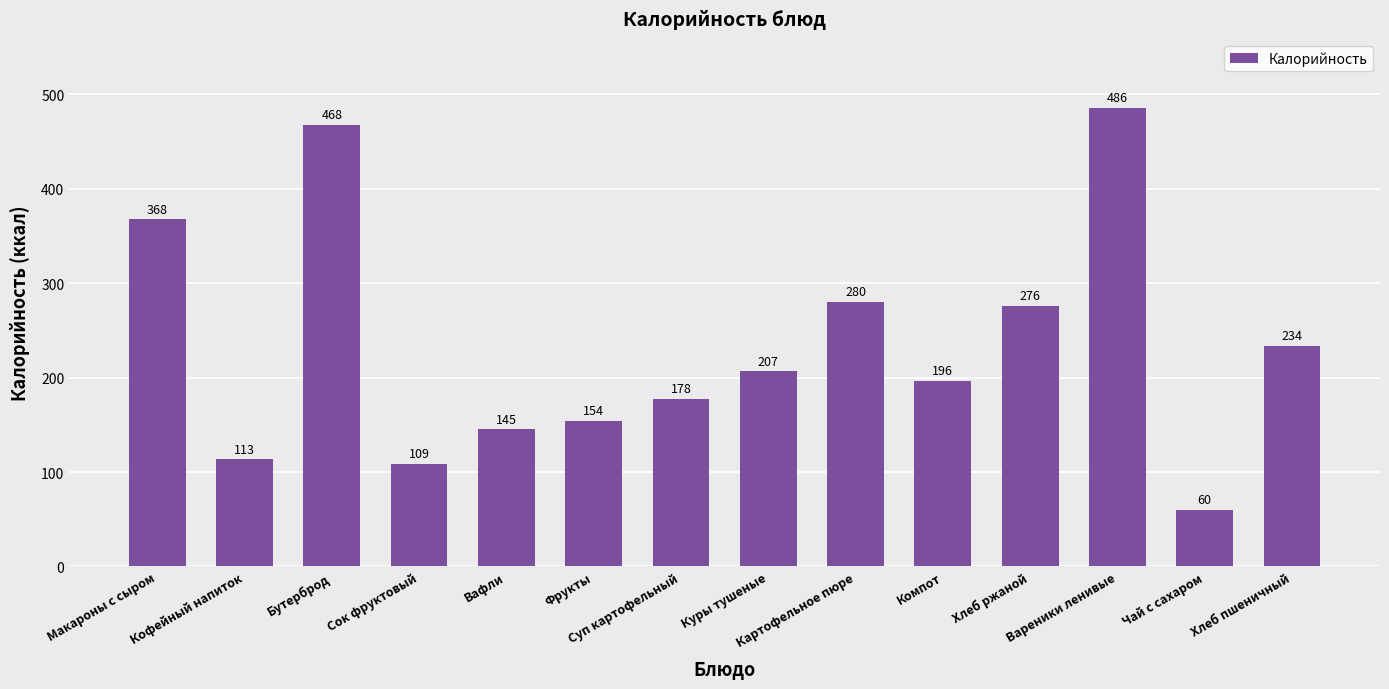

What is the maximum value shown in the chart?

486.0